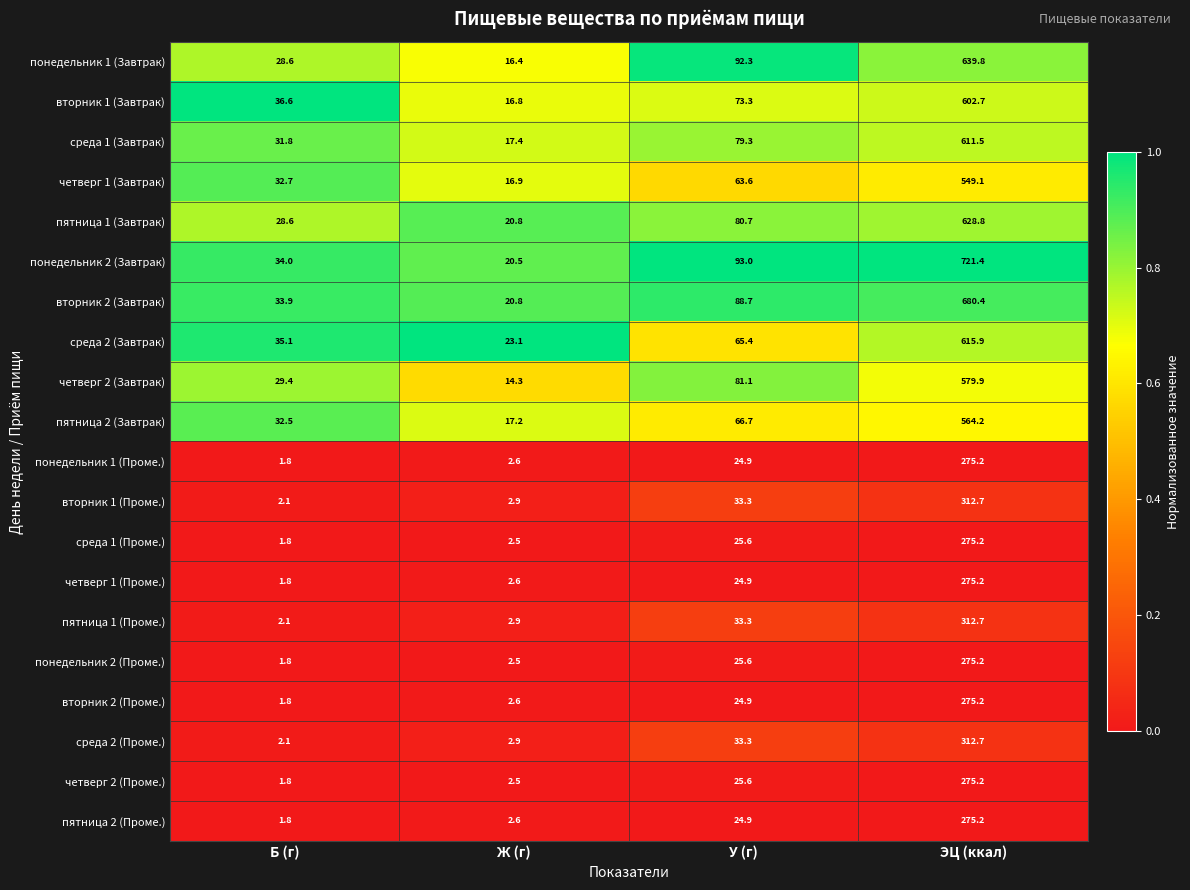

List the labels in order of вторник 1 (Проме.) value, smallest first.

Б (г), Ж (г), У (г), ЭЦ (ккал)